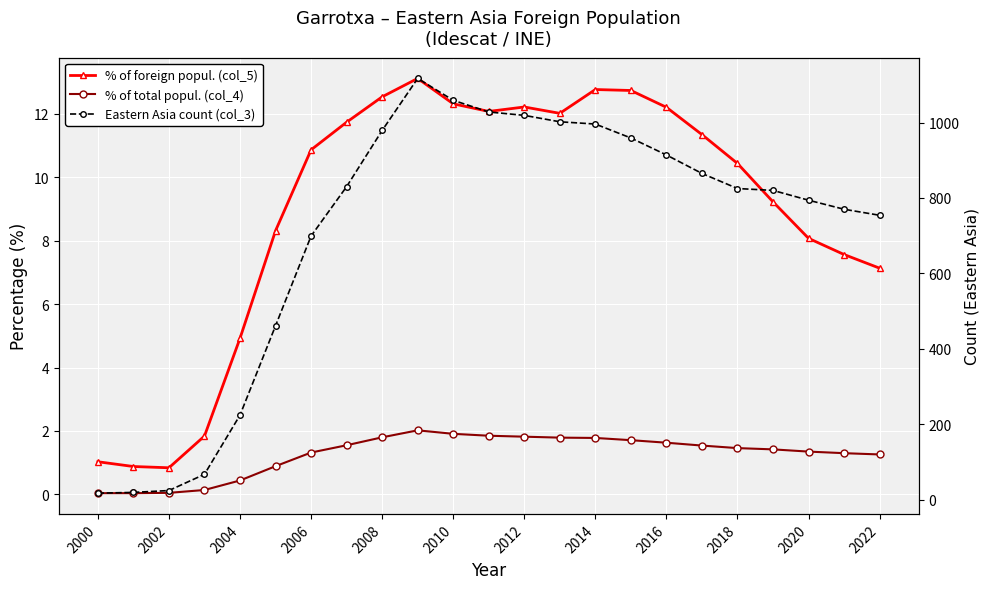

True or false: % of total popul. (col_4) and Eastern Asia count (col_3) intersect in this chart.

False